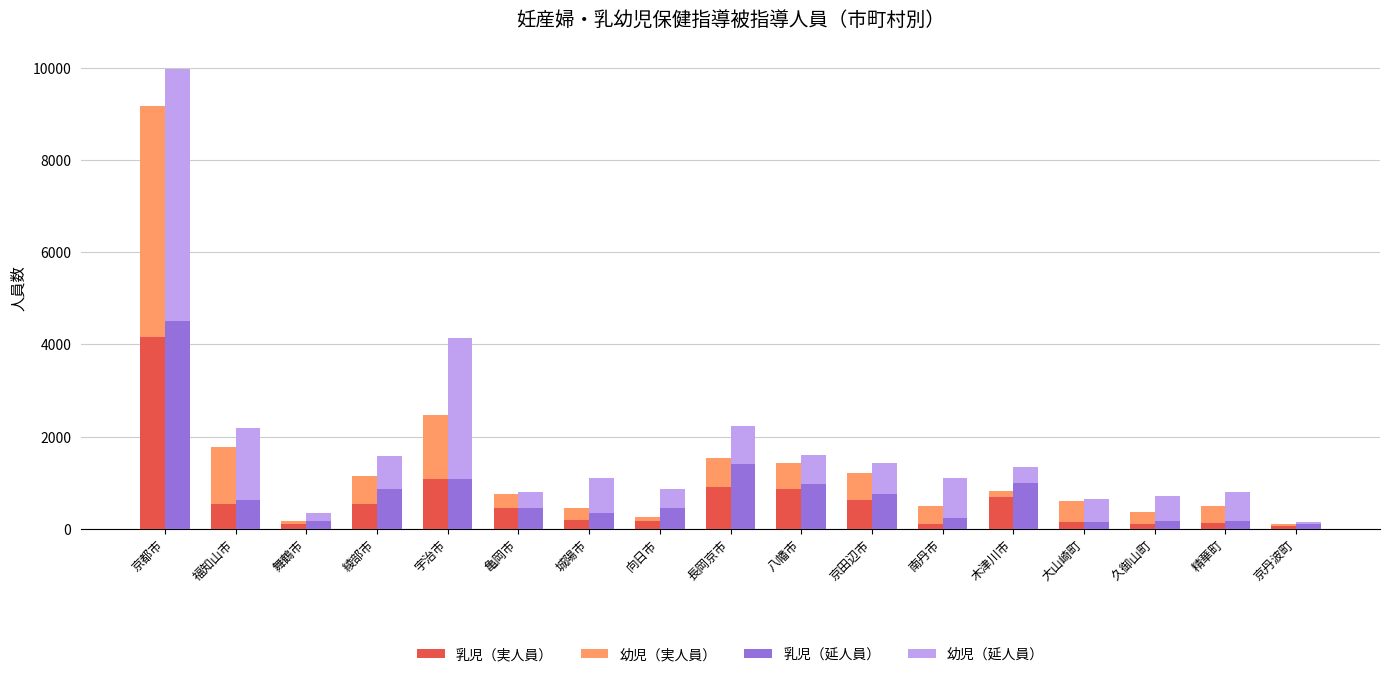

True or false: 乳児（延人員） has a value of 254 at 福知山市.

False